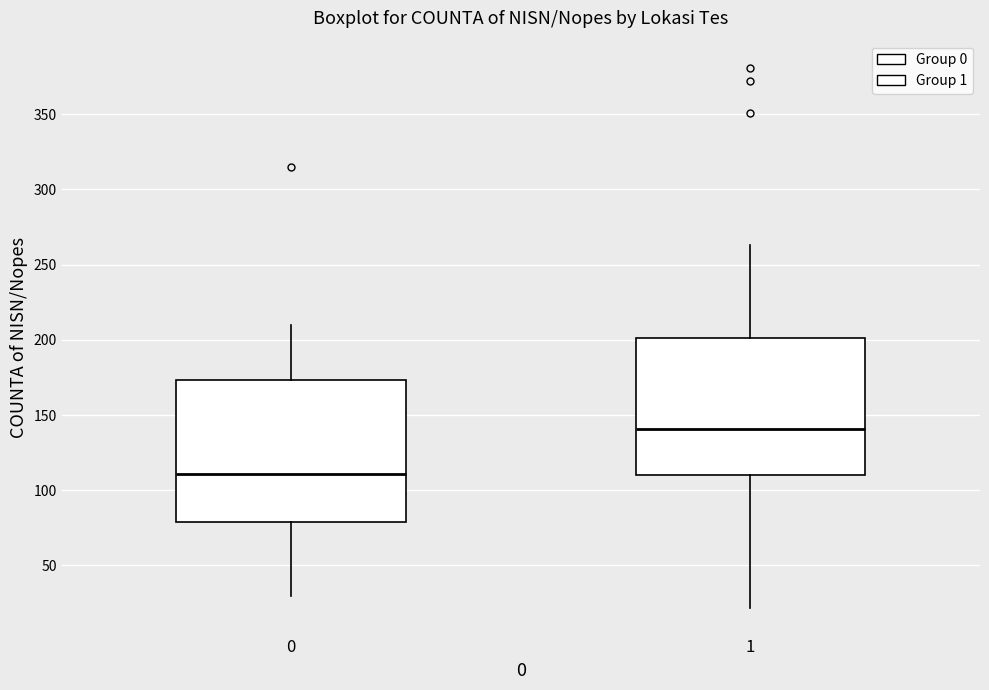

Reading left to right, read every box against the y-axis: the position of its median line, the range the box covers, and the ends of its whiskers. The values are not printed on the chart, so give them approximately, as read against the axis.

0: median 110, box 80 to 175, whiskers 30 to 210
1: median 140, box 110 to 200, whiskers 20 to 265